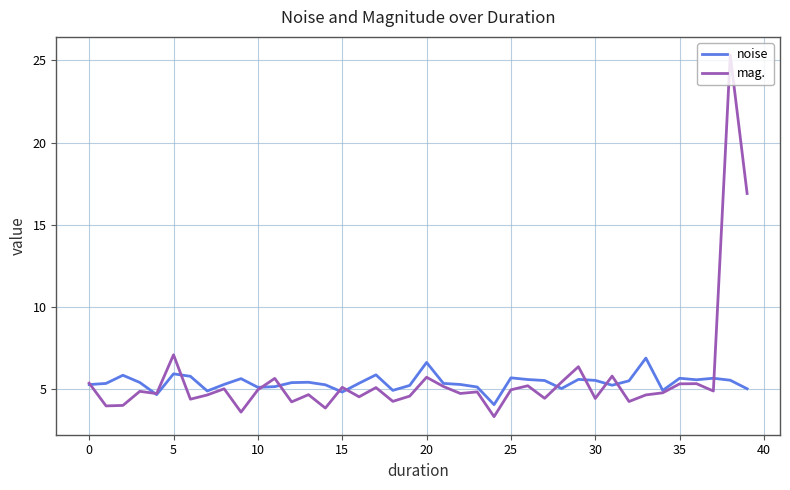

List the series in order of their peak value, highest first.

mag., noise